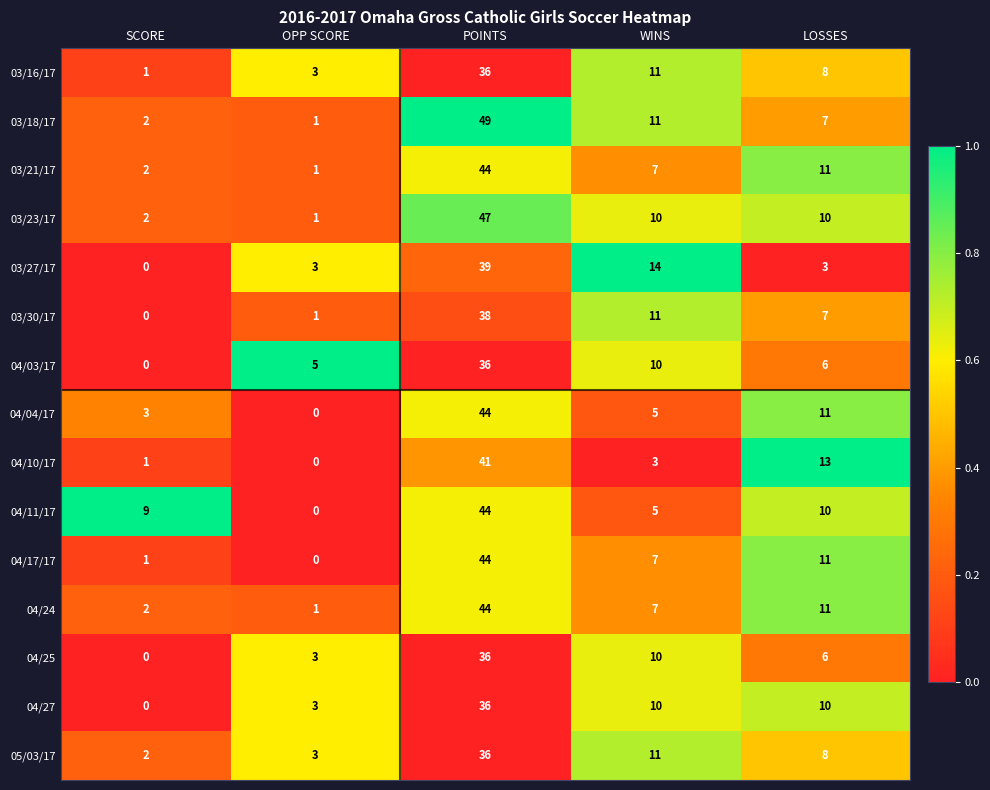

Rank the categories by 03/16/17 value from lowest to highest.

SCORE, OPP SCORE, LOSSES, WINS, POINTS